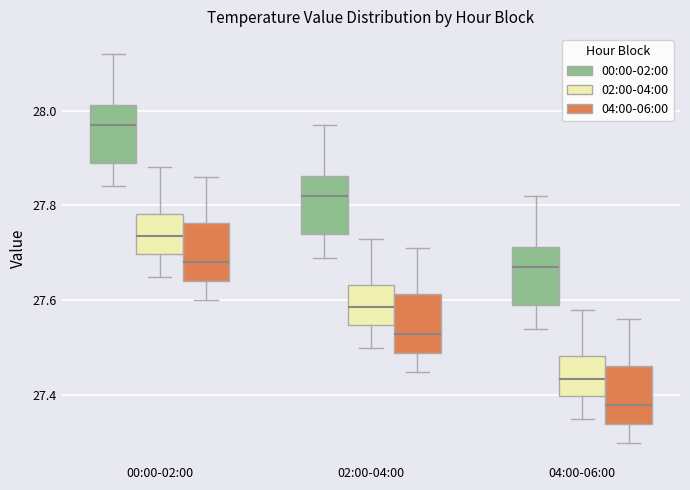

Where is the upper edge of the box for 02:00-04:00 (00:00-02:00) on the y-axis? The values are not printed on the chart, so give them approximately, as read against the axis.

27.86